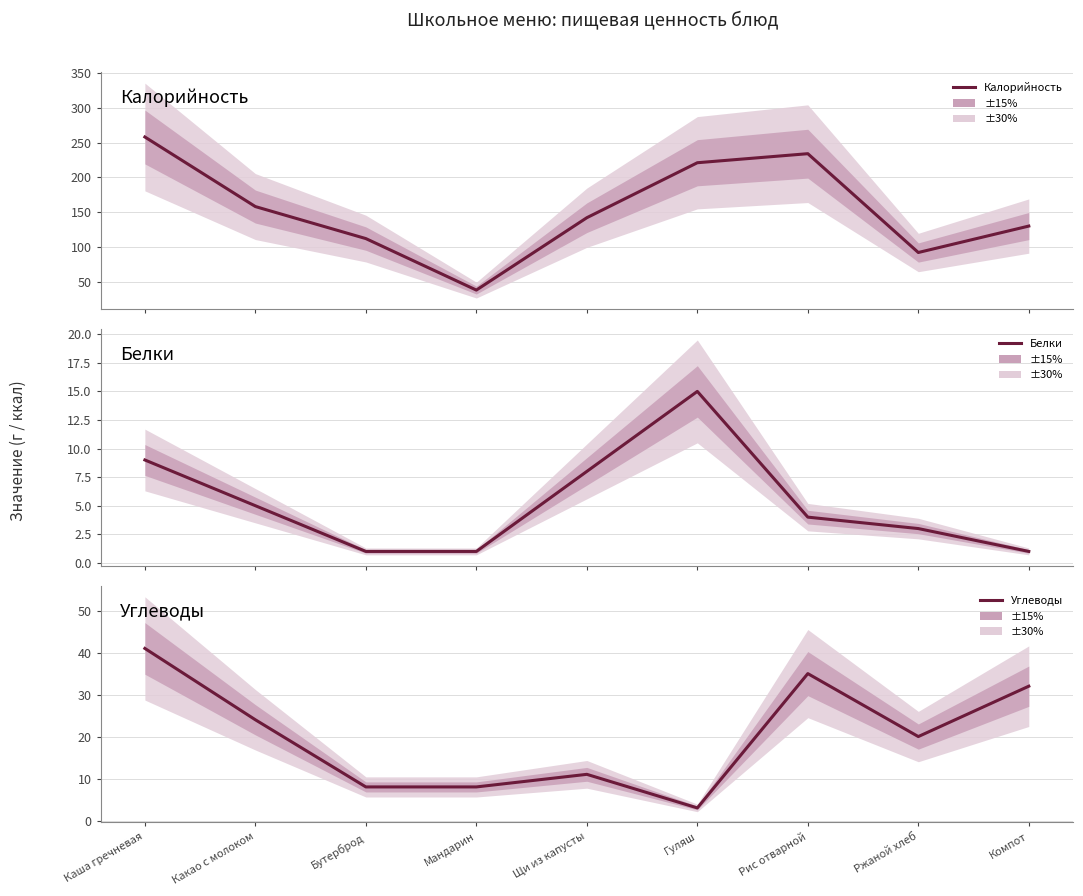

Where is the first local maximum for Белки?

Гуляш